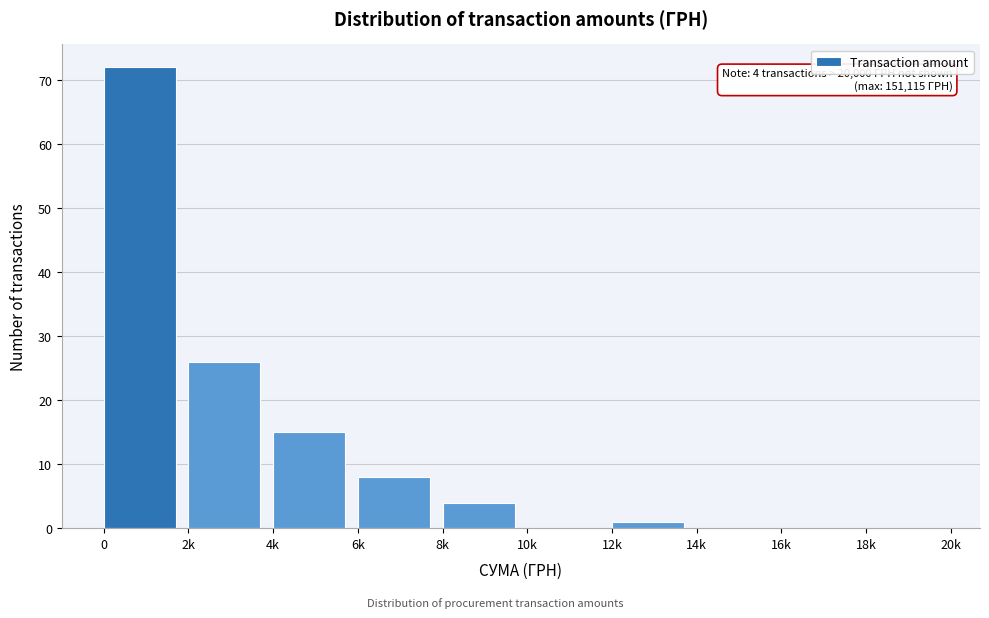

Between 6k and 10k, which is larger?

6k